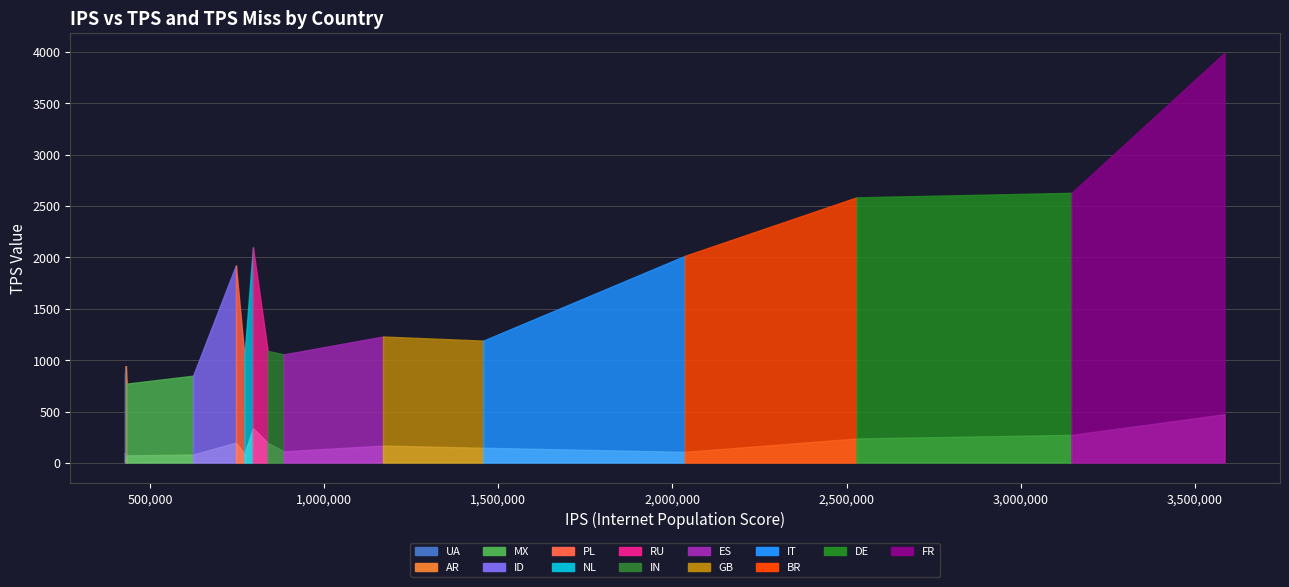

Reading right to left, extract all data points from this chart.

tps: MX=766.9	ID=843.9	UA=859.3	AR=941.8	NL=1037.7	ES=1051.2	IN=1085.3	IT=1185.1	GB=1225.2	PL=1919.5	BR=2009.9	RU=2096.1	DE=2578.9	FR=2622.9	US=3985.1
tps_miss: MX=68.8	ID=77.2	UA=94.6	AR=40.3	NL=86.0	ES=108.3	IN=191.9	IT=142.7	GB=164.0	PL=193.8	BR=102.9	RU=335.6	DE=233.3	FR=268.4	US=469.1